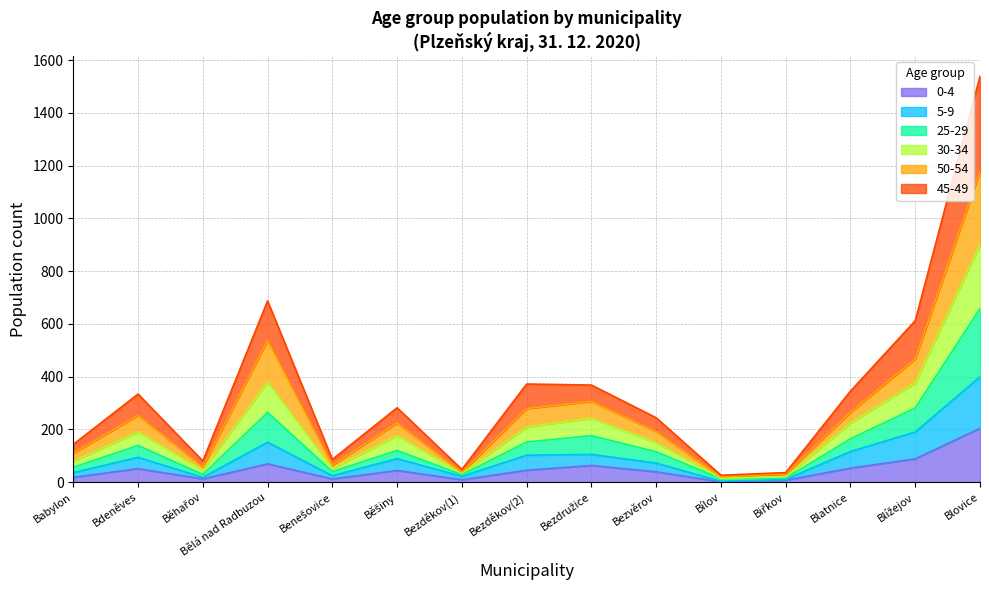

At which category is the sum across all series the highest?

Blovice